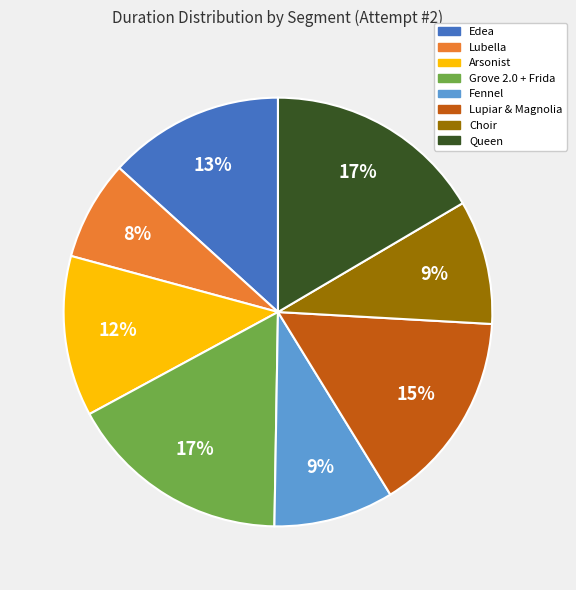

What percentage is the Grove 2.0 + Frida slice, to the nearest percent?

17%